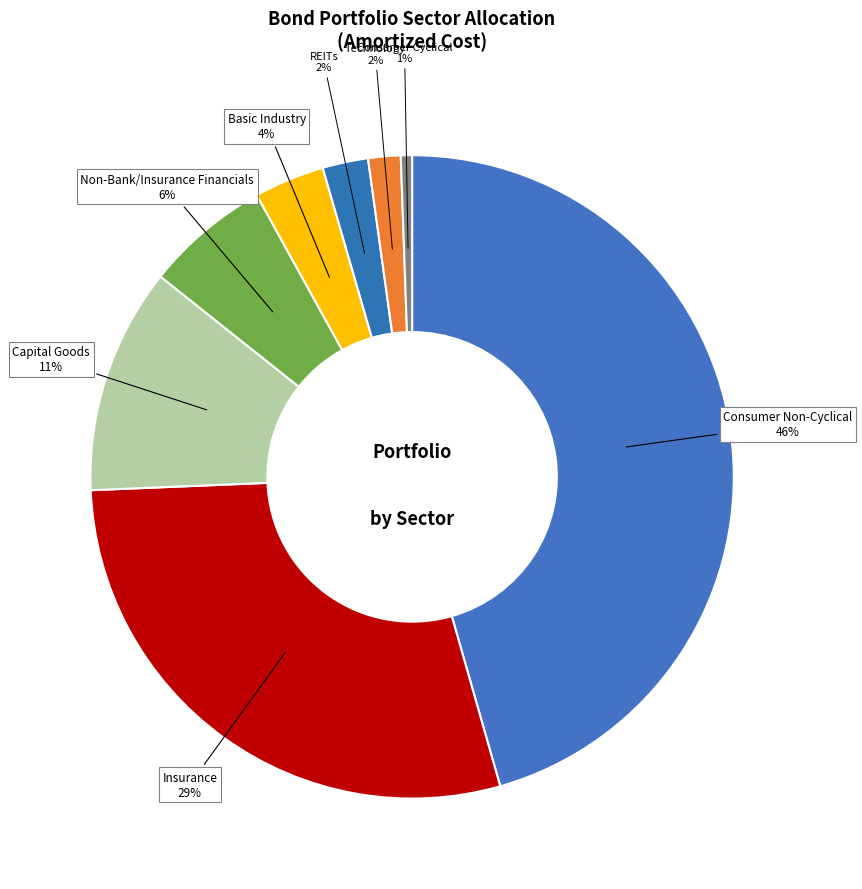

How many slices are in this pie chart?

8